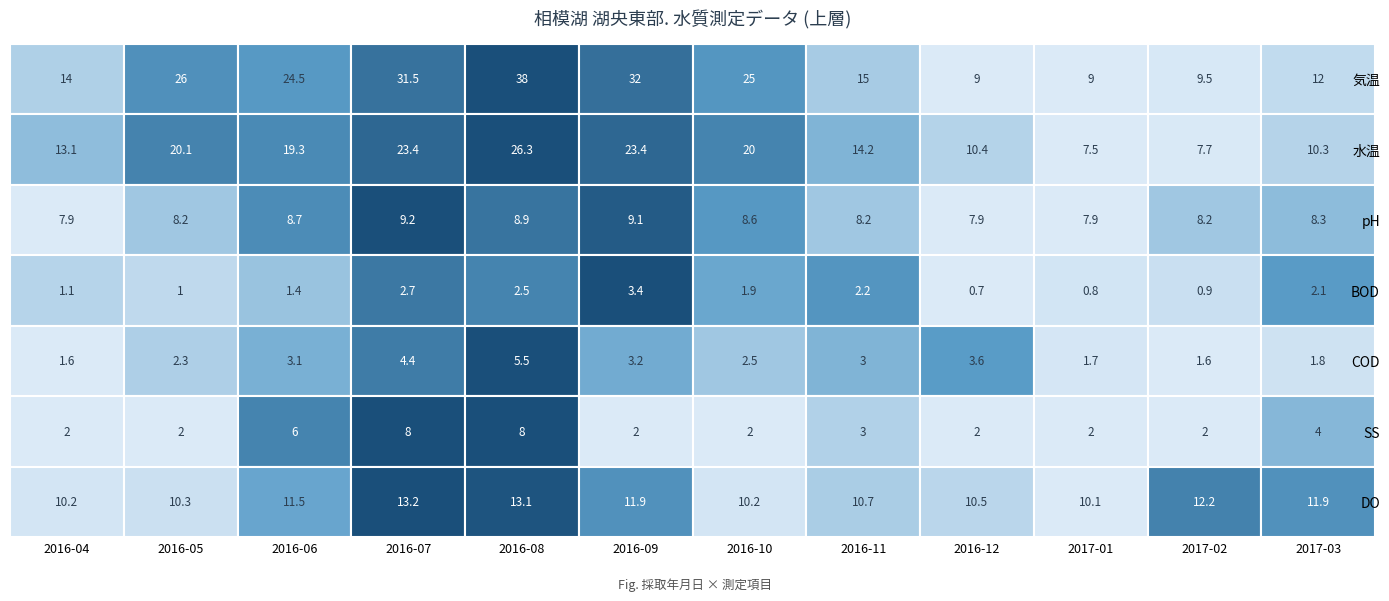

Which series has the largest range (max minus min)?

気温